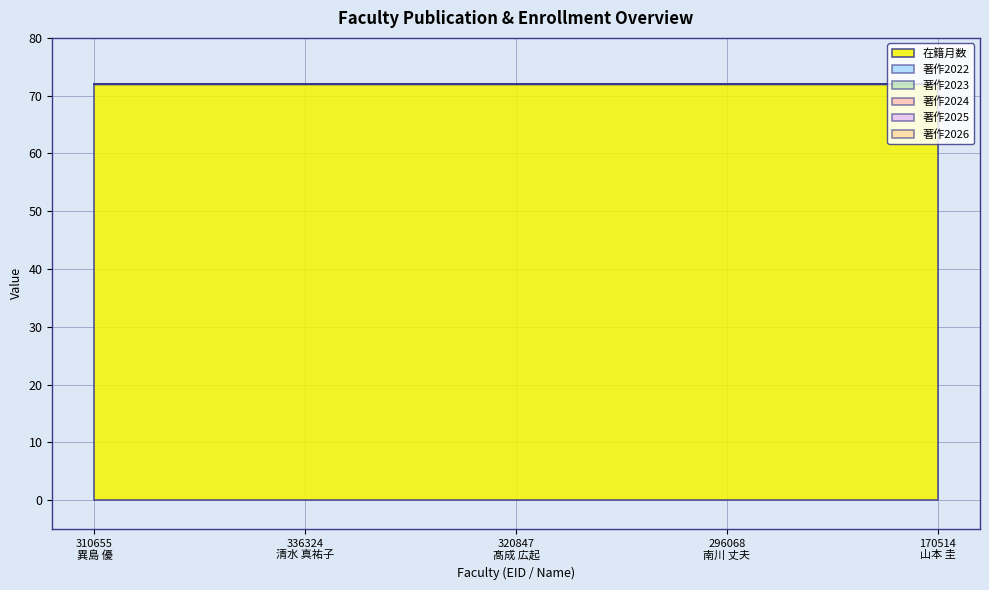

What are all the series names shown in the legend?

在籍月数, 著作2022, 著作2023, 著作2024, 著作2025, 著作2026